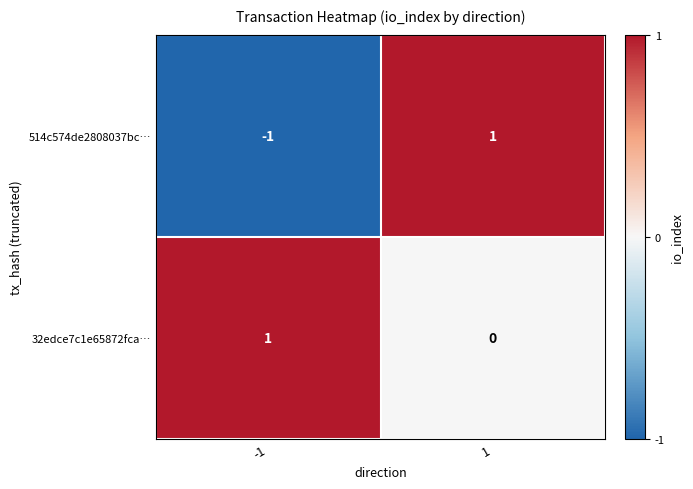

What is the total value across all series at 1?

1